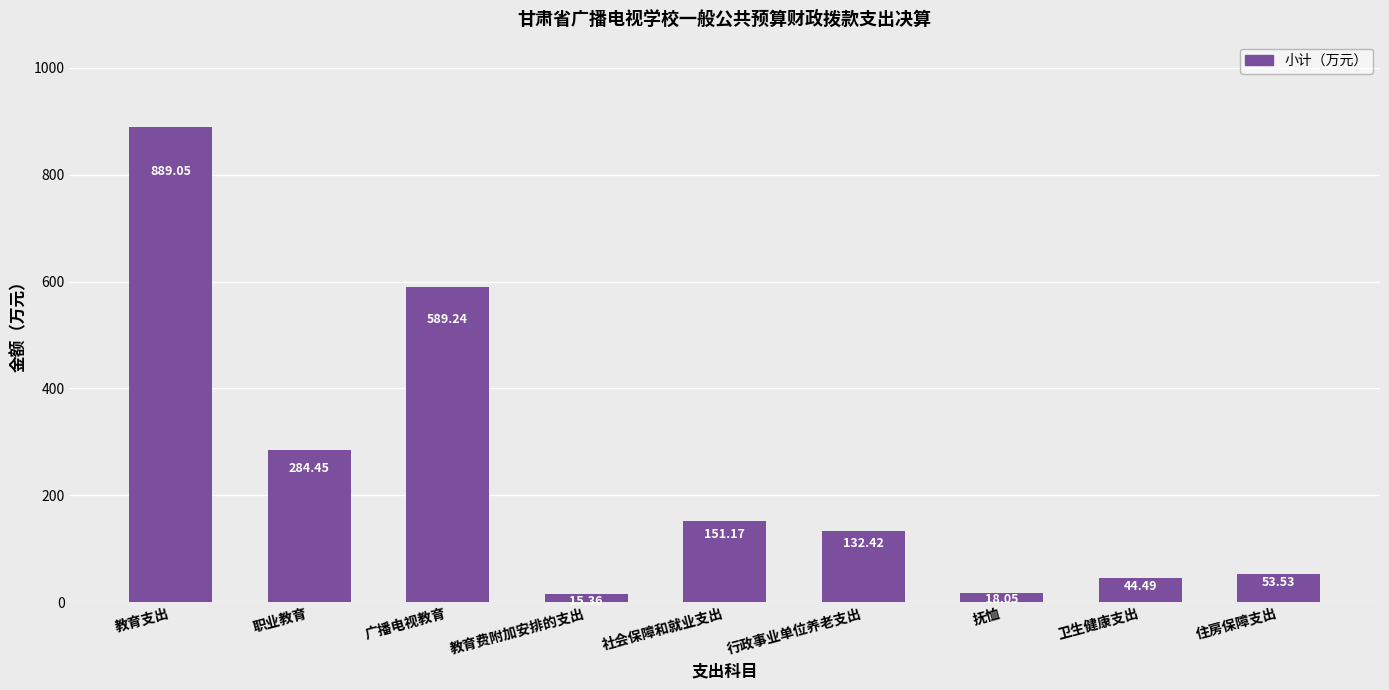

What is the change in value from 行政事业单位养老支出 to 抚恤?

-114.4